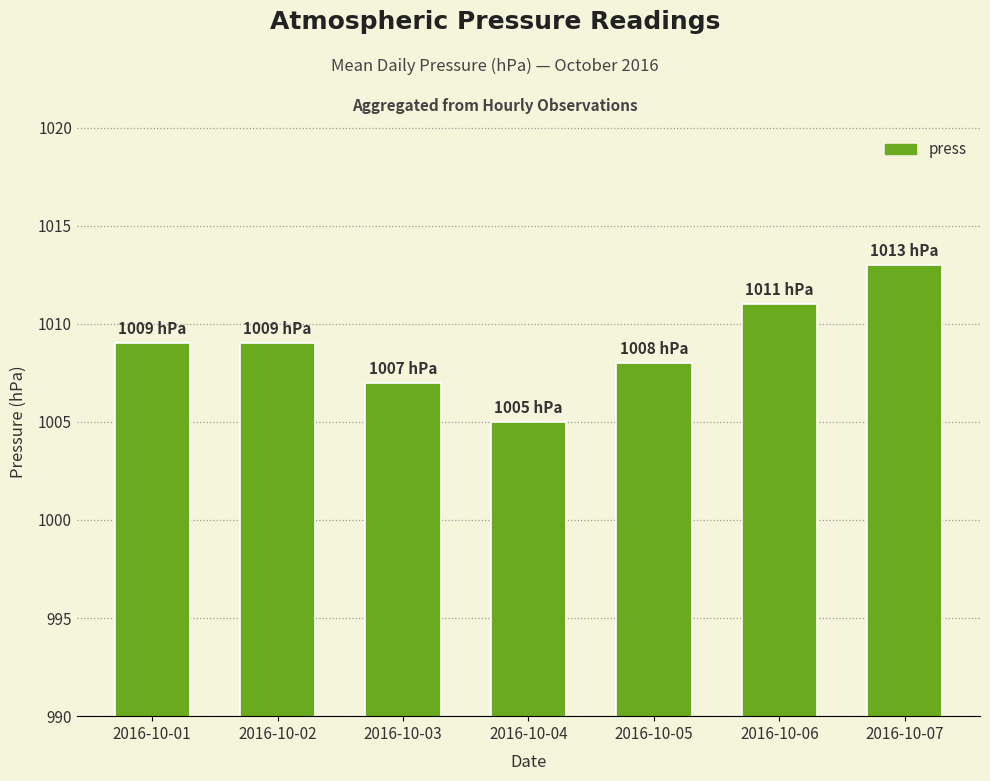

Does the chart contain stacked bars?

No